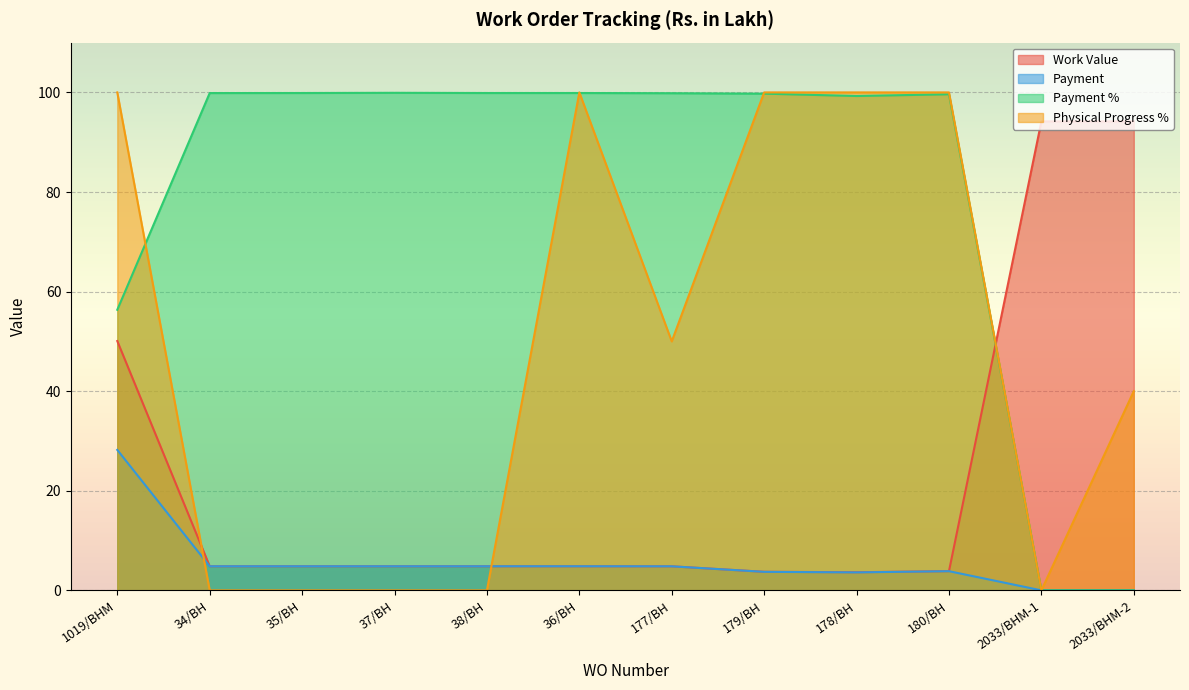

Read the Work Value value at 35/BH.

4.8